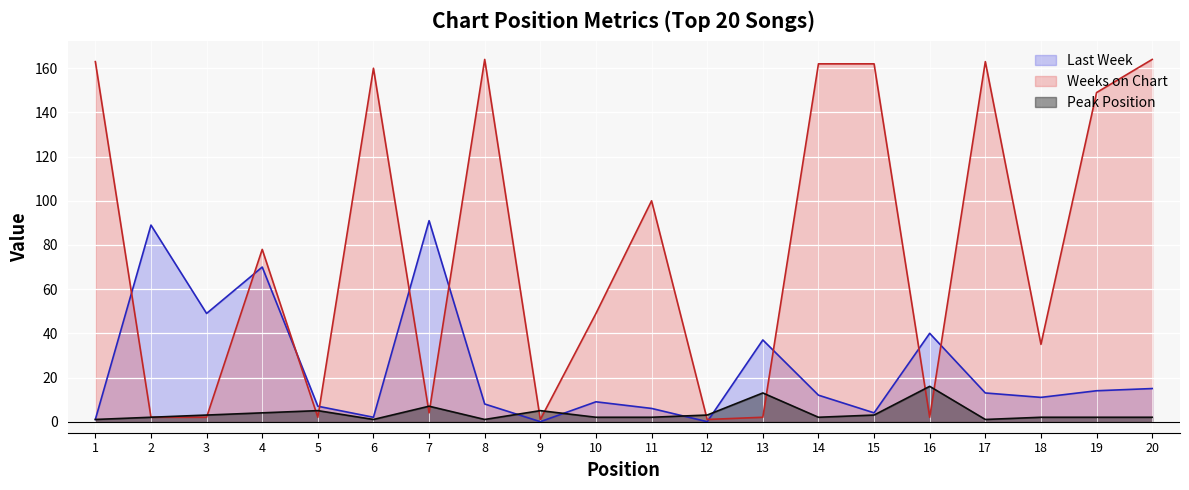

What is the highest value of the Weeks on Chart series?

164